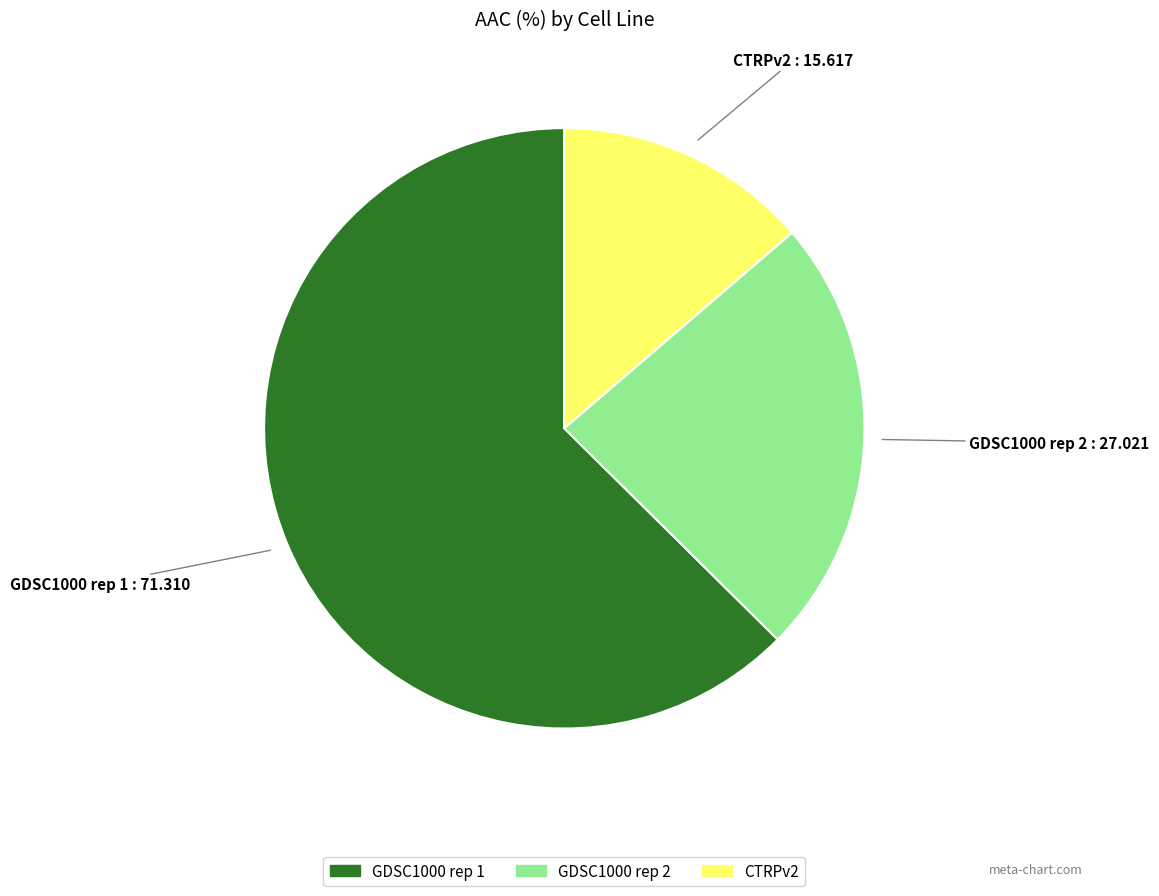

Which slice is the largest?

GDSC1000 rep 1